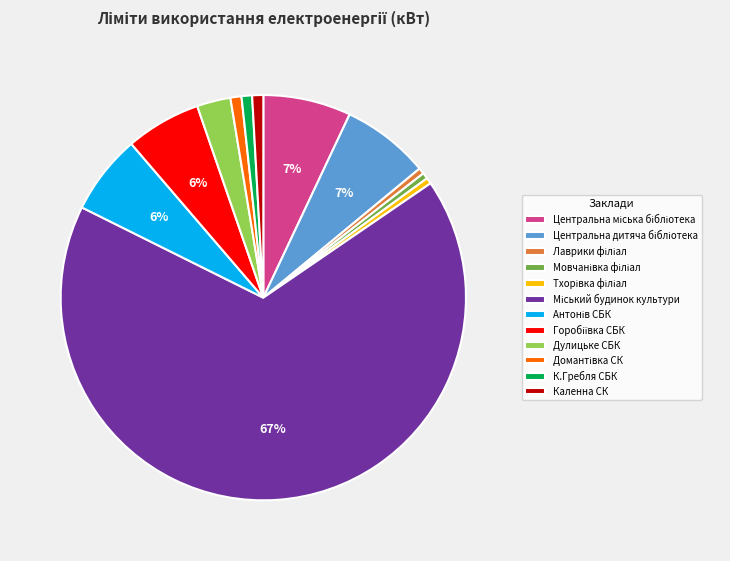

To the nearest percent, what percentage of the pie is К.Гребля СБК?

1%